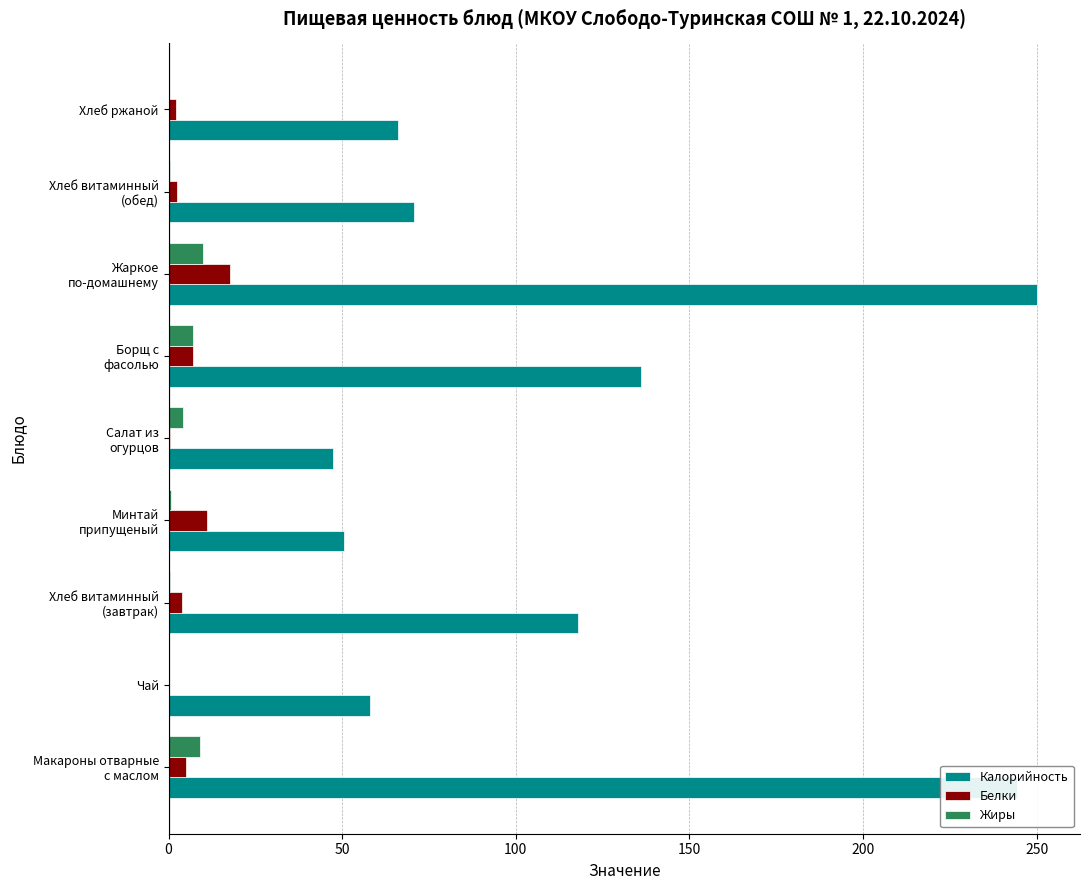

What is the sum of all Белки values?

50.0